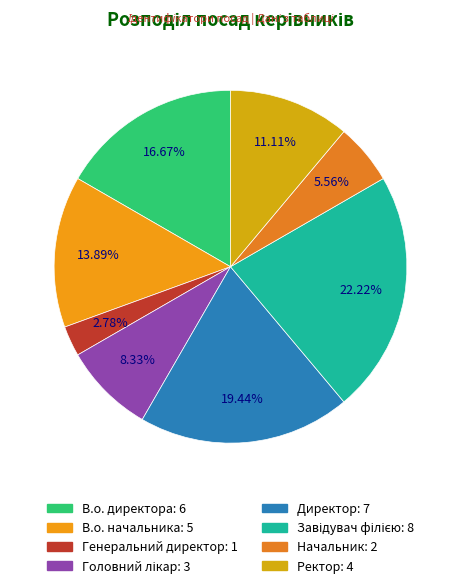

What is the total percentage of Директор and Начальник?

25.0%